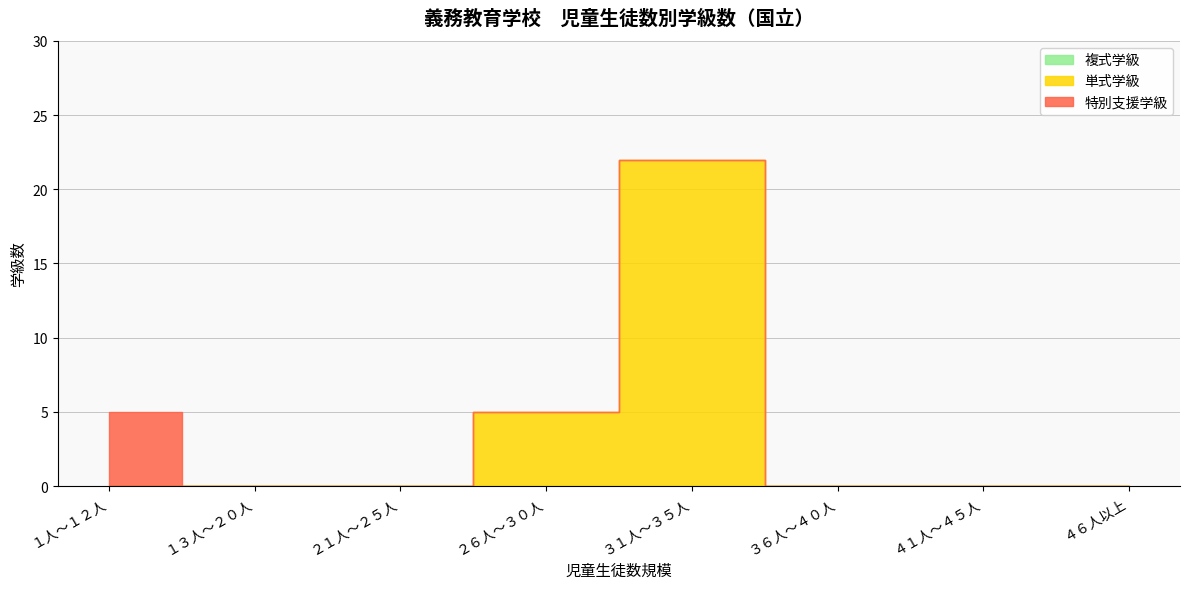

What is the value of the 単式学級 point at the 4th from the left?

5